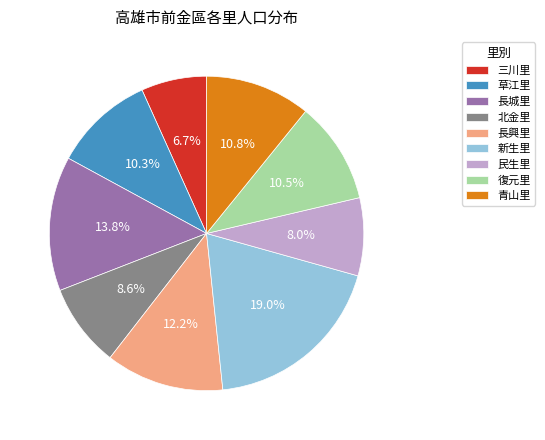

Does any single category account for the majority?

No